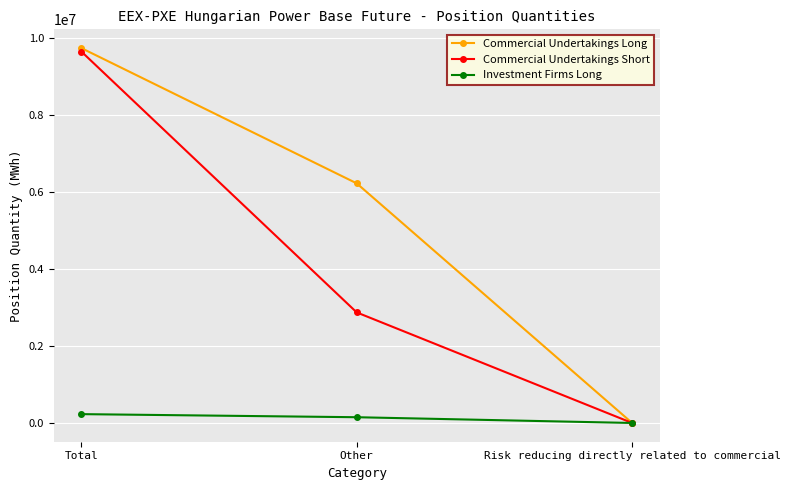

The value of Commercial Undertakings Long at Risk reducing directly related to commercial is 0. True or false?

True